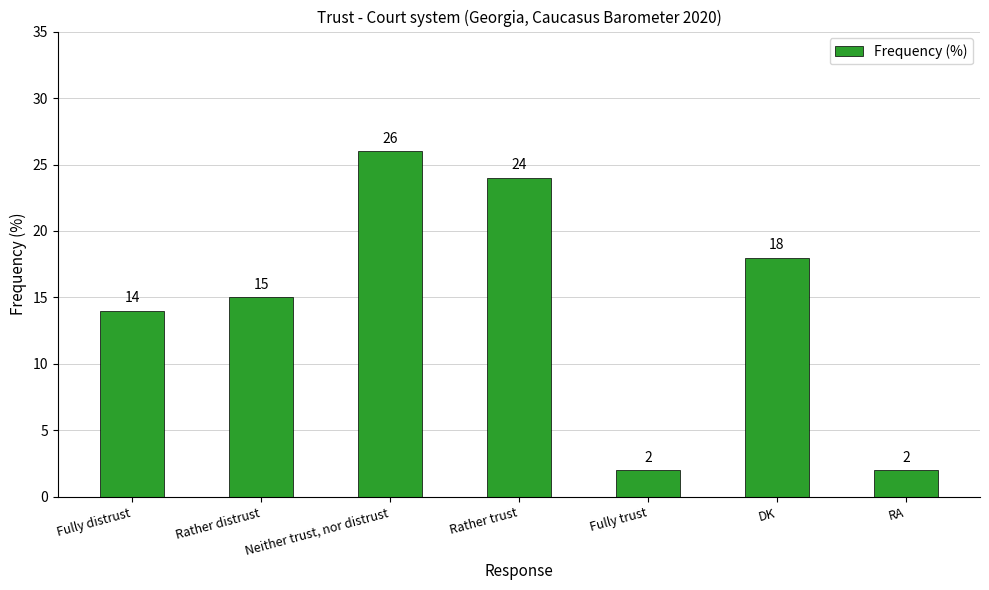

What is the average value?

14